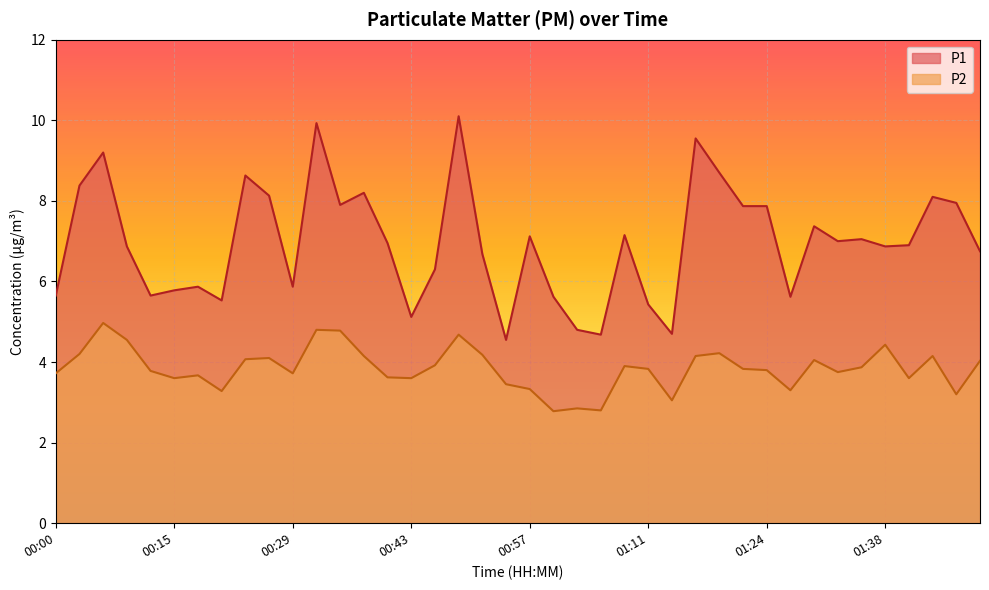

Does the chart display data point markers on the line(s)?

No